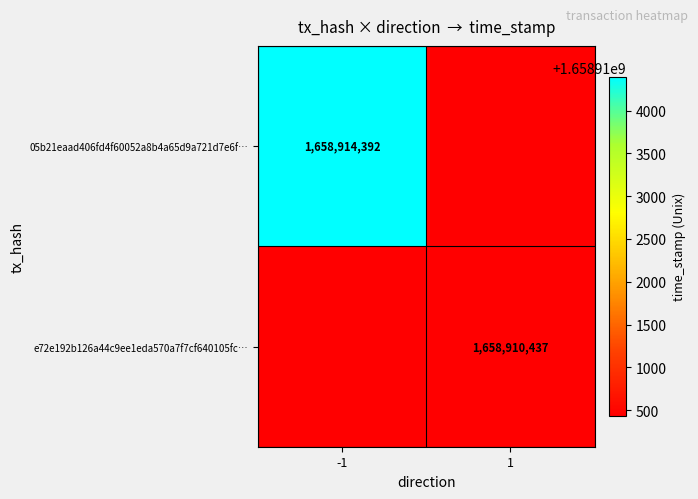

The value of 05b21eaad406fd4f60052a8b4a65d9a721d7e6f… at -1 is 436588156.5. True or false?

False